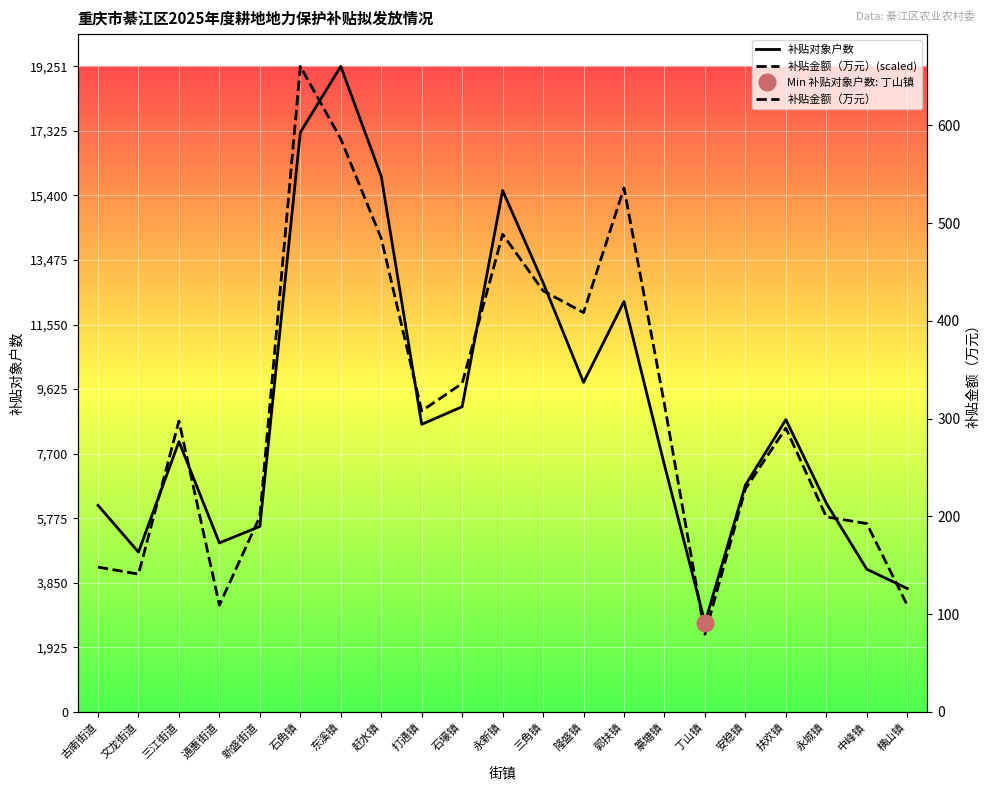

Is it true that 补贴金额（万元）(scaled) equals 9794.4 at 石壕镇?

True